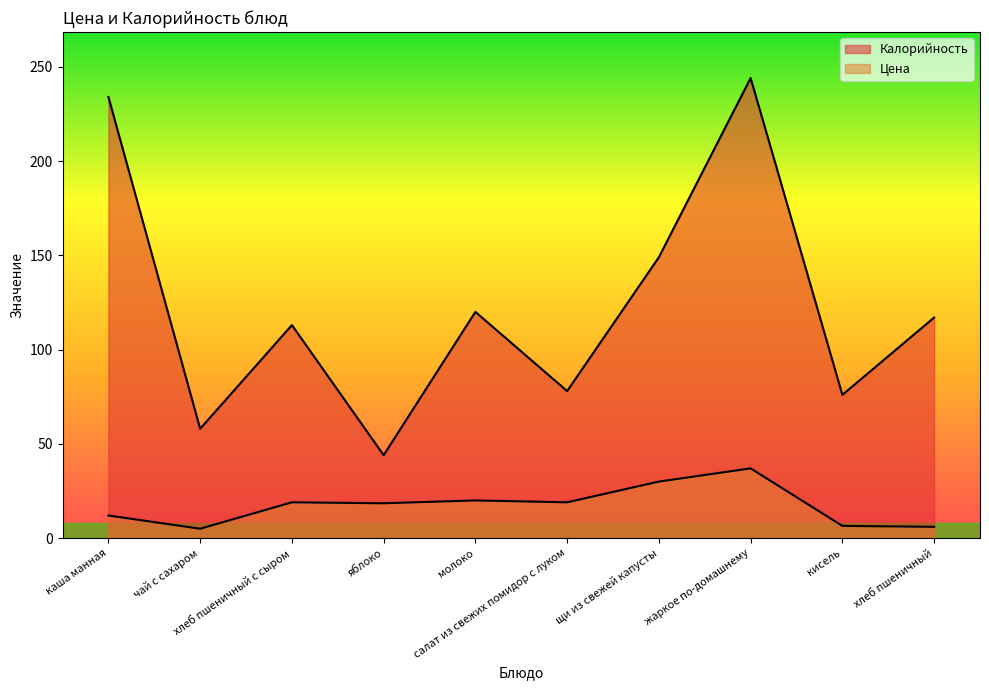

True or false: Цена and Калорийность cross at least once.

False